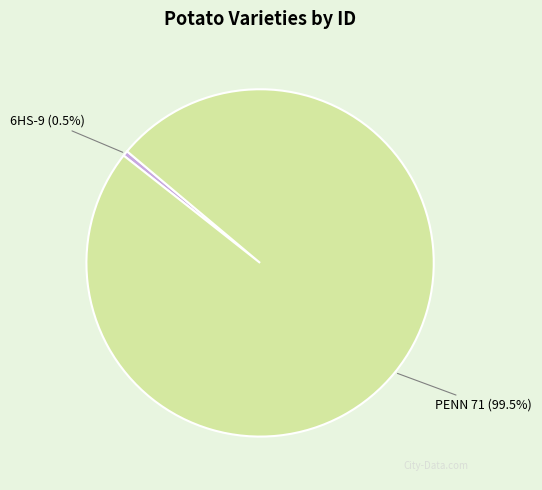

Does 6HS-9 account for over 50% of the chart?

No